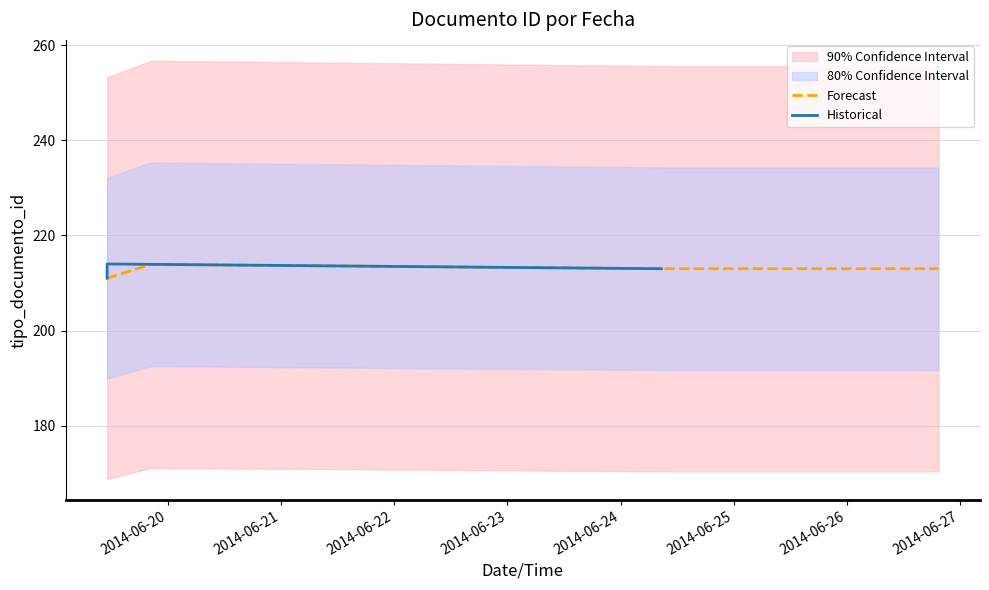

What is the change in value from 2014-06-24 08:38:48 to 2014-06-19 11:08:34?

-2